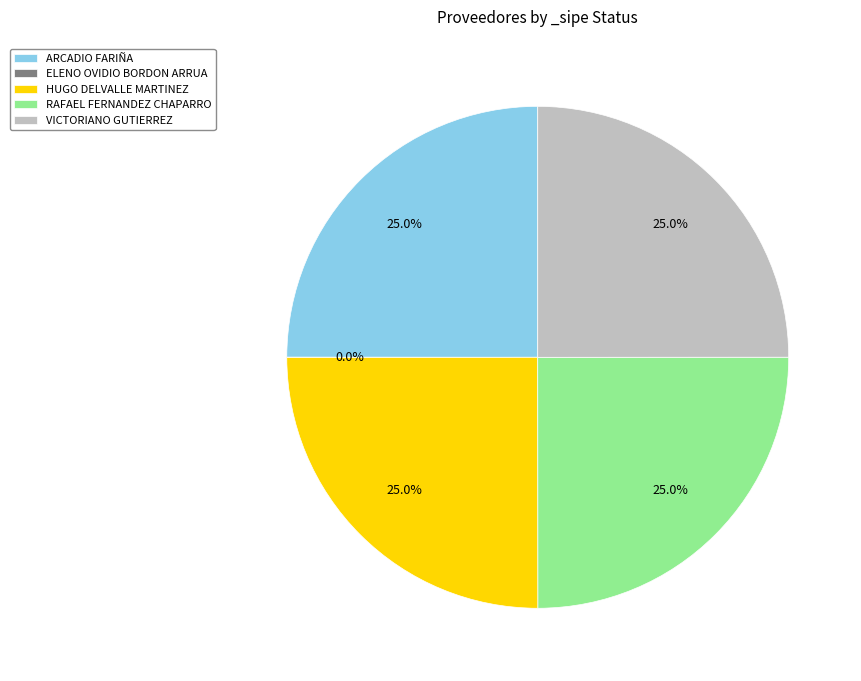

What percentage is NOT represented by HUGO DELVALLE MARTINEZ?

75.0%